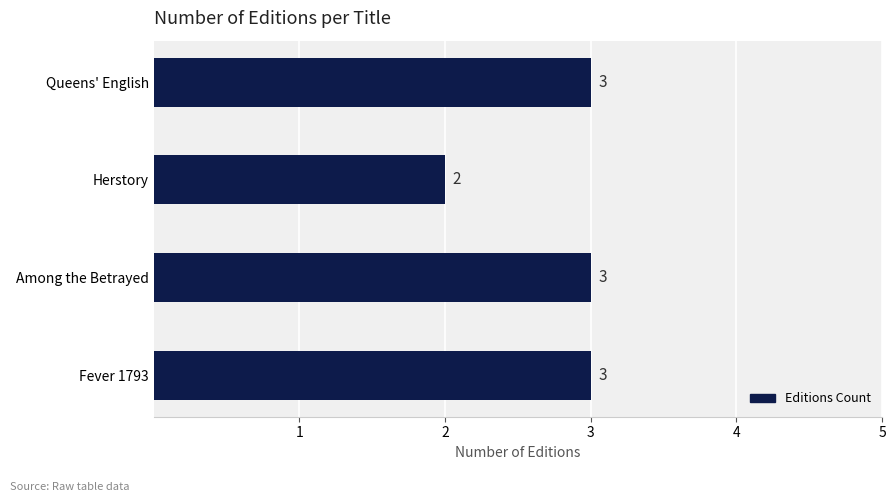

Reading bottom to top, transcribe all the data shown in this chart.

Fever 1793=3	Among the Betrayed=3	Herstory=2	Queens' English=3